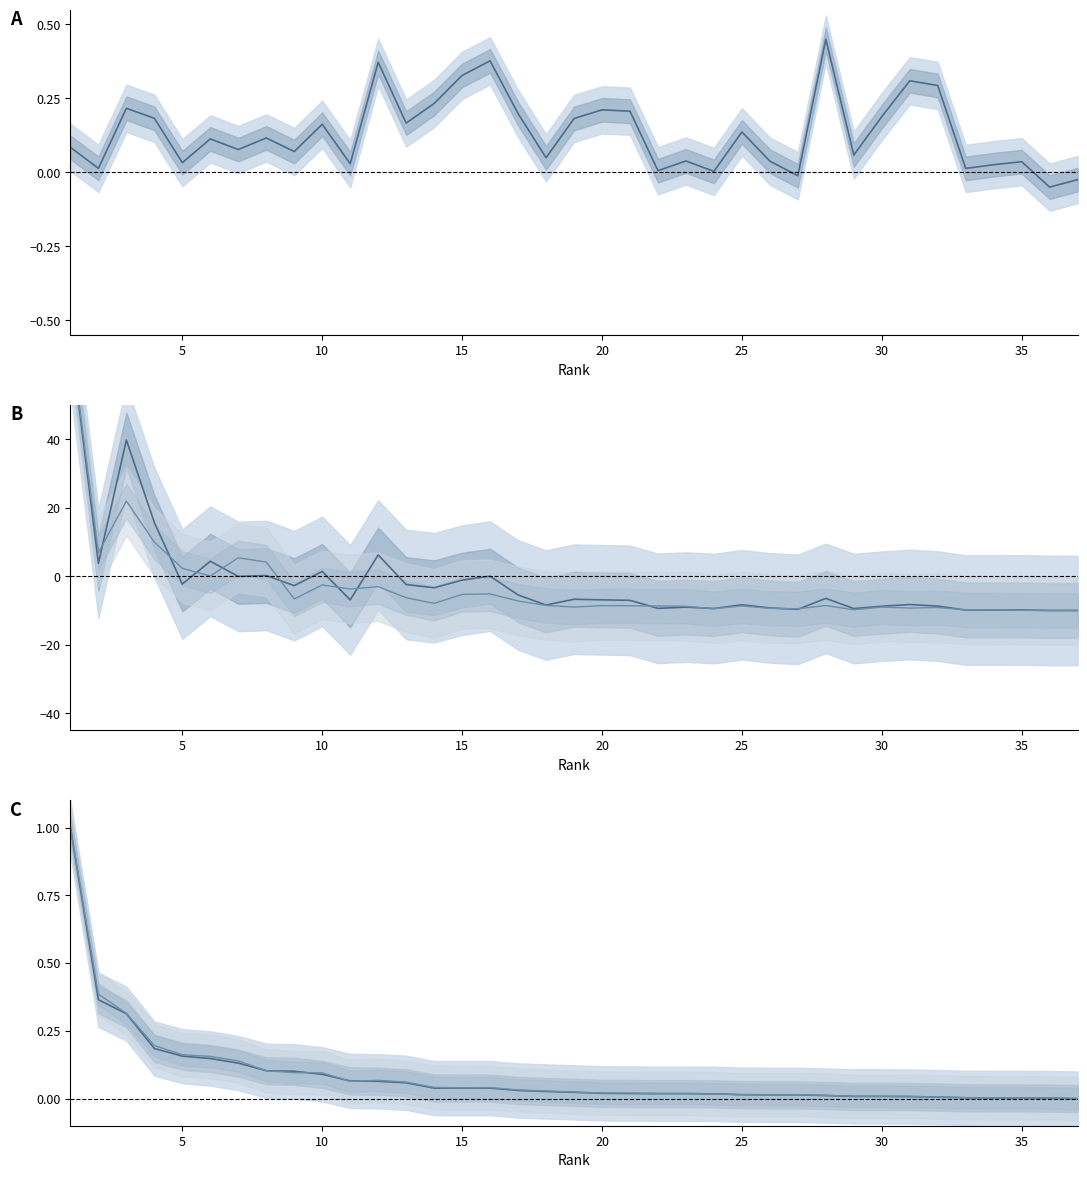

What is the sum of all Citations per document values?

4.9